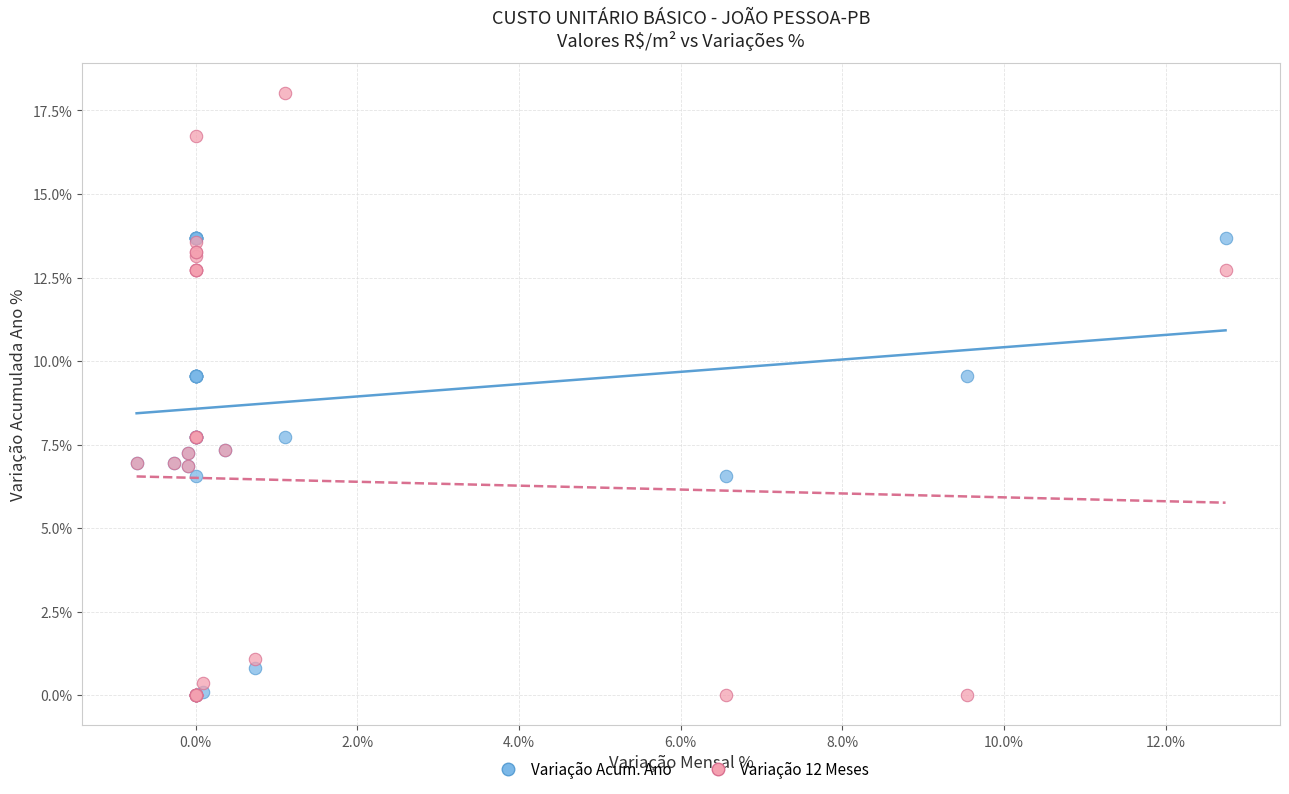

What are all the series names shown in the legend?

Variação Acum. Ano, Variação 12 Meses